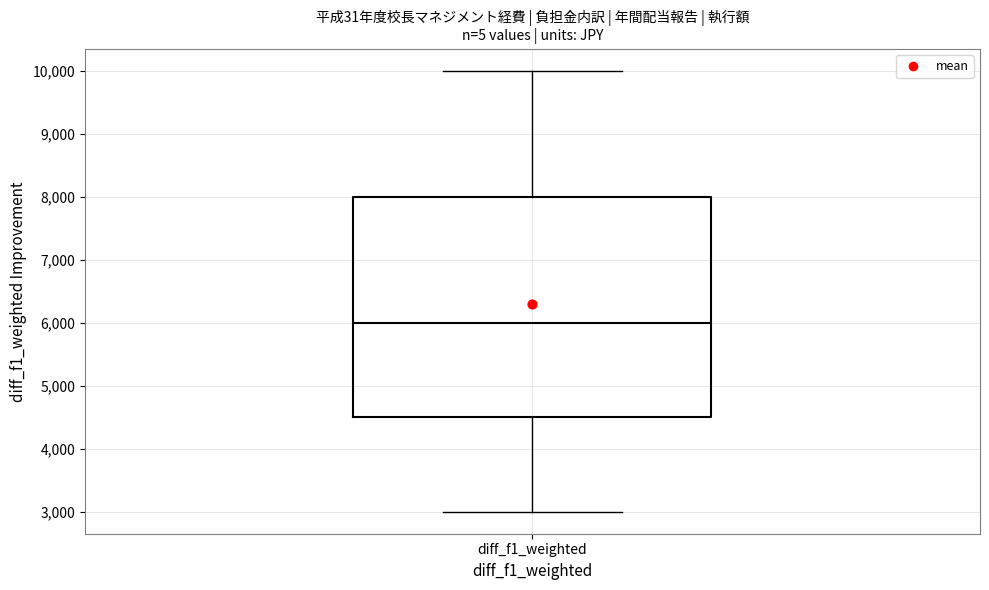

Transcribe this box plot: give where the median line is, the range the box spans, and where the two whiskers end, as read against the y-axis. The values are not printed on the chart, so give them approximately, as read against the axis.

median 6000, box 4500 to 8000, whiskers 3000 to 10000